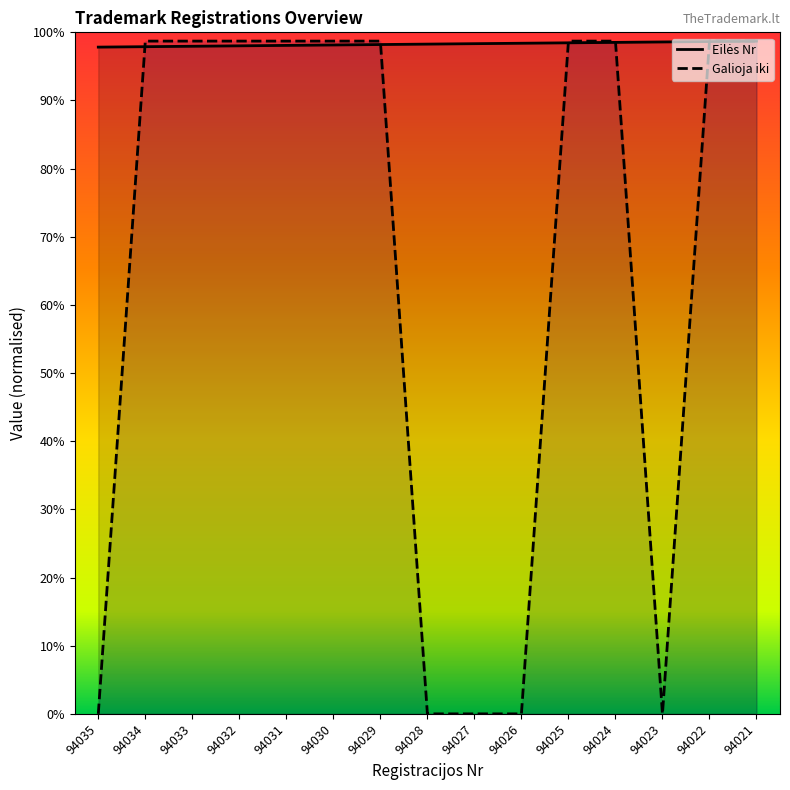

How many data points in Eilės Nr are above 49136?

8